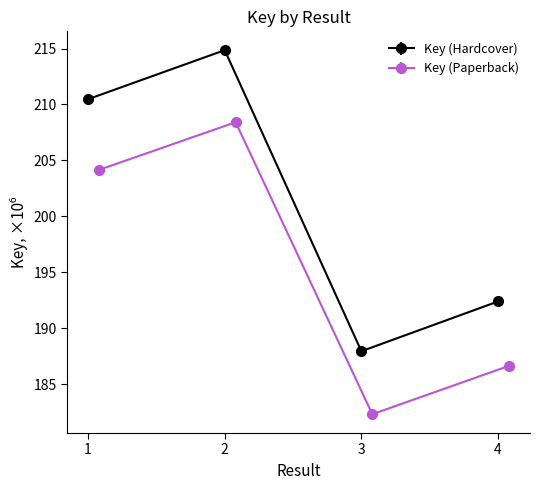

What is the value of the Key (Hardcover) point at the 2nd from the left?

214.9